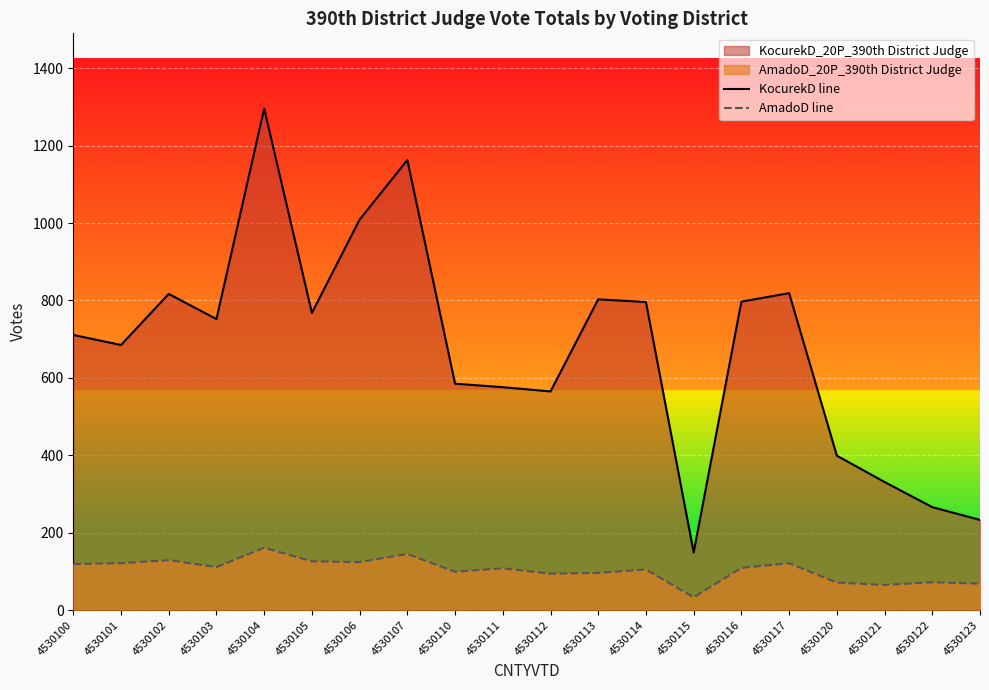

What is the total value across all series at 4530103?

863